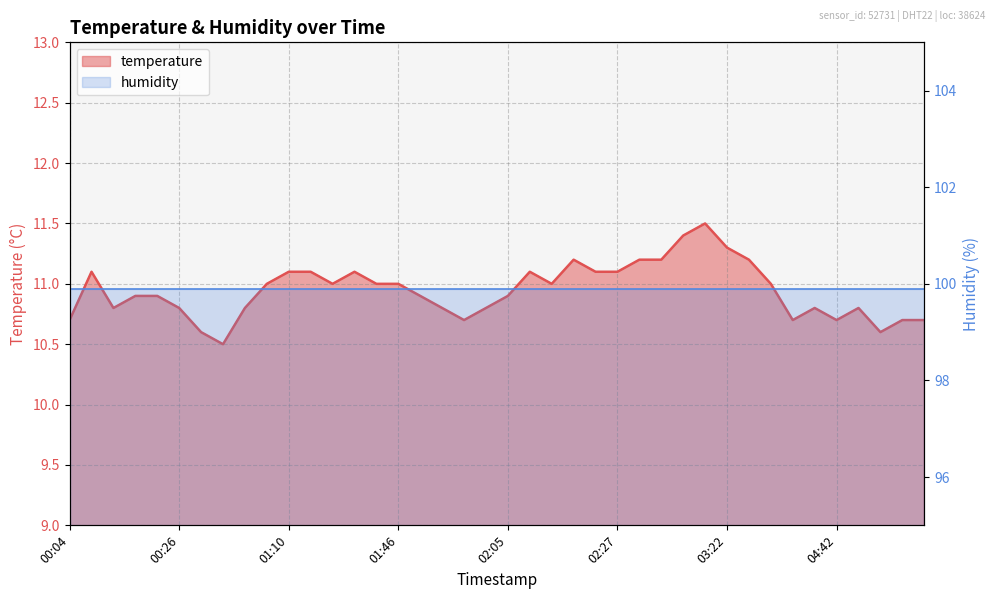

How many data points are above 11?

14